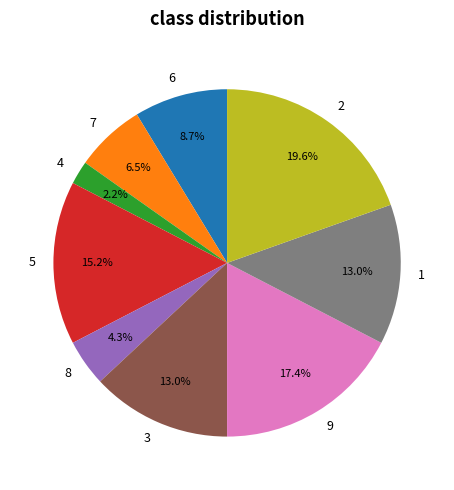

Does 5 represent more than half of the total?

No